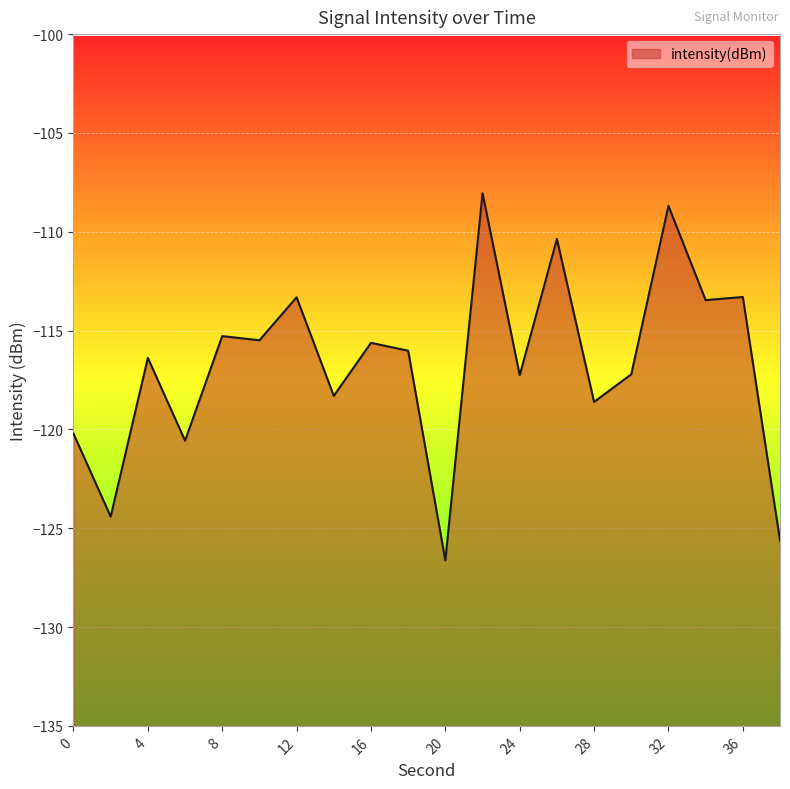

Does the chart display data point markers on the line(s)?

No